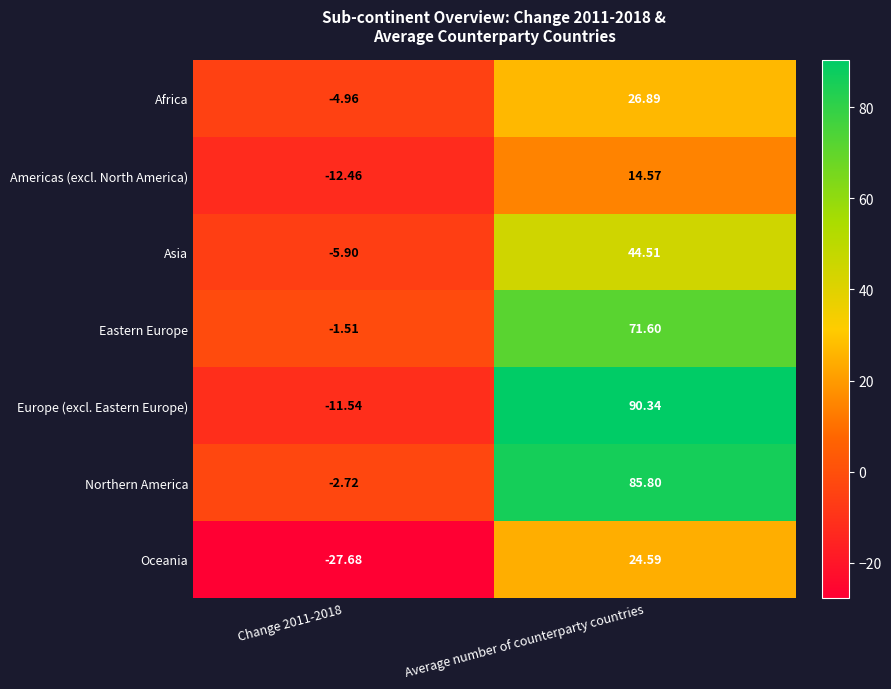

Which category has the lowest value across all series?

Change 2011-2018